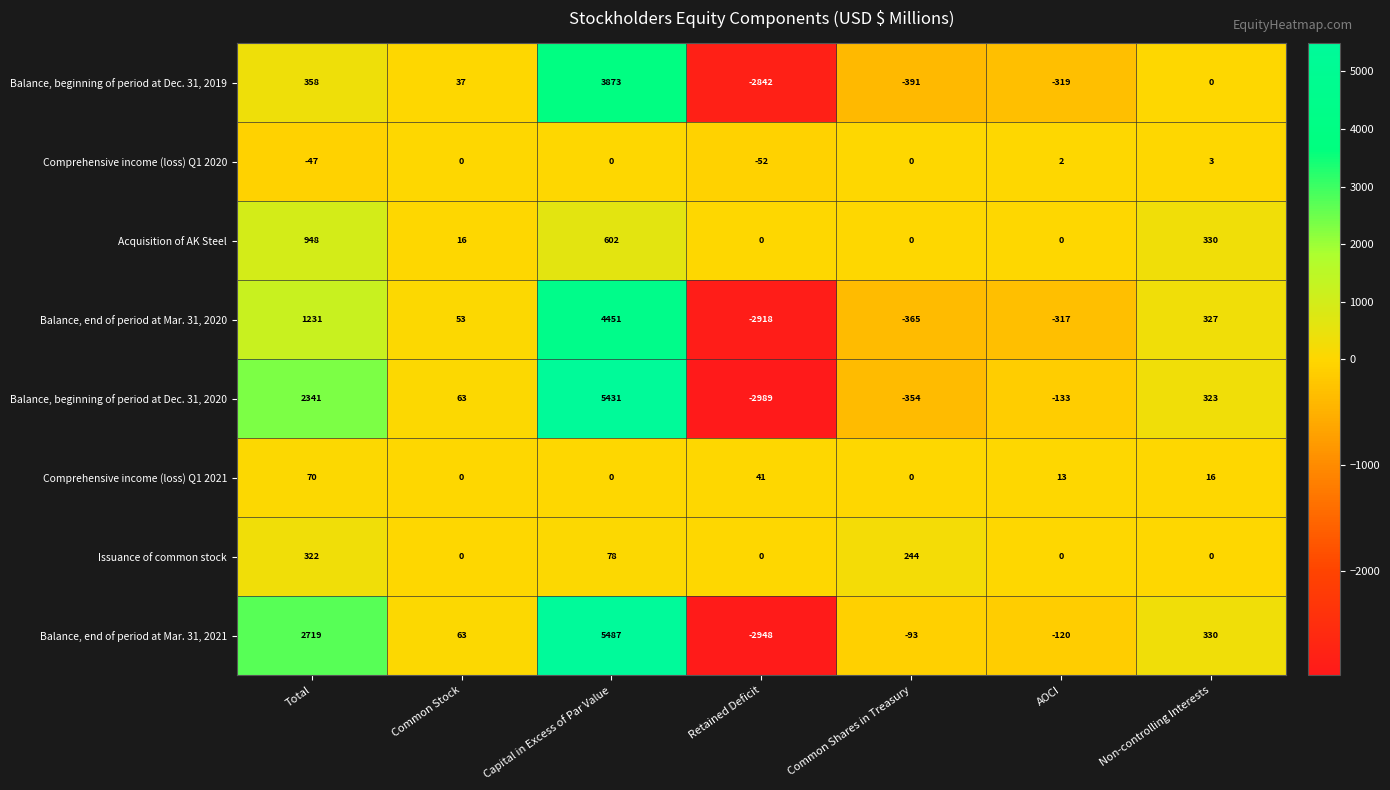

Which series has the widest spread of values?

Balance, end of period at Mar. 31, 2021